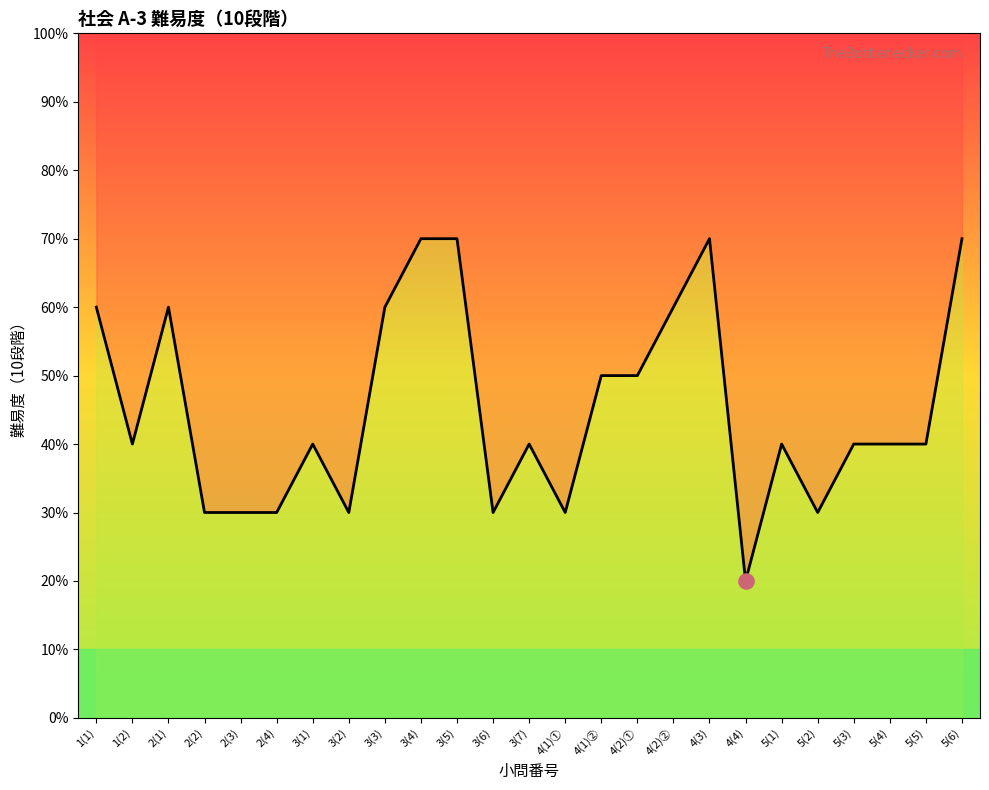

Approximately how many times larger is the value at 2(3) compared to 4(4)?

1.5